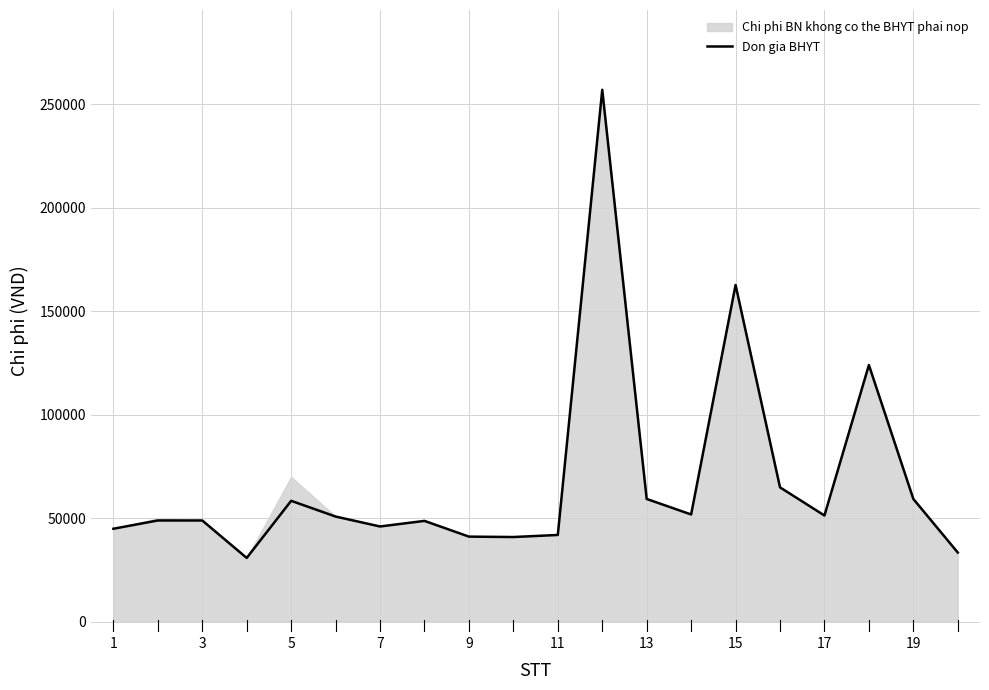

How many lines are shown in the chart?

1